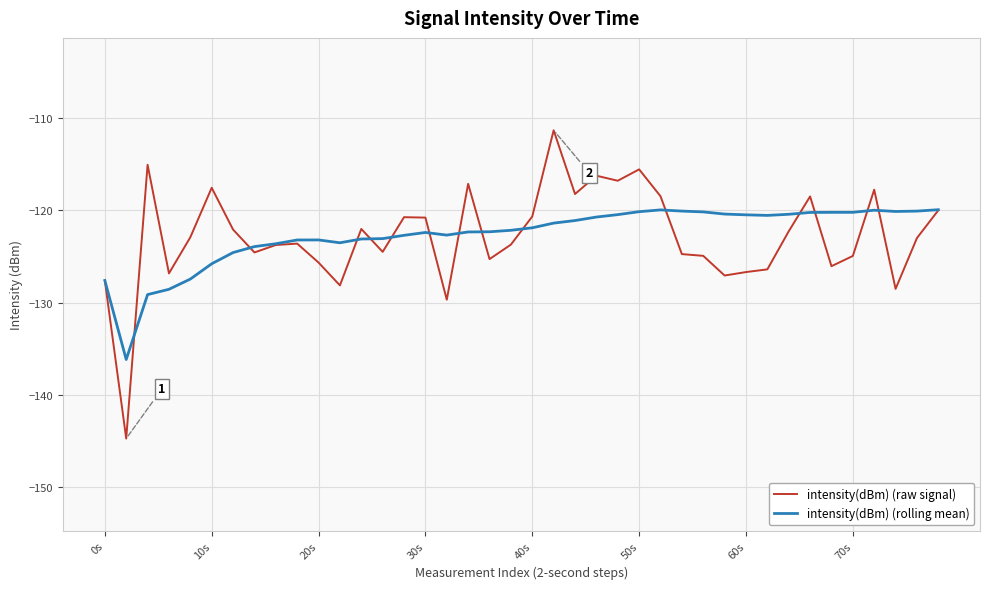

What is the minimum value for intensity(dBm) (rolling mean)?

-136.2